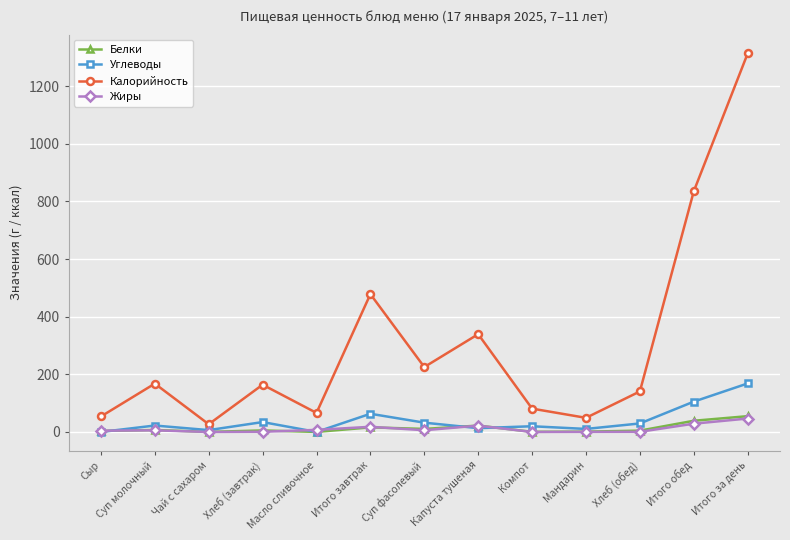

Which series has the widest spread of values?

Калорийность